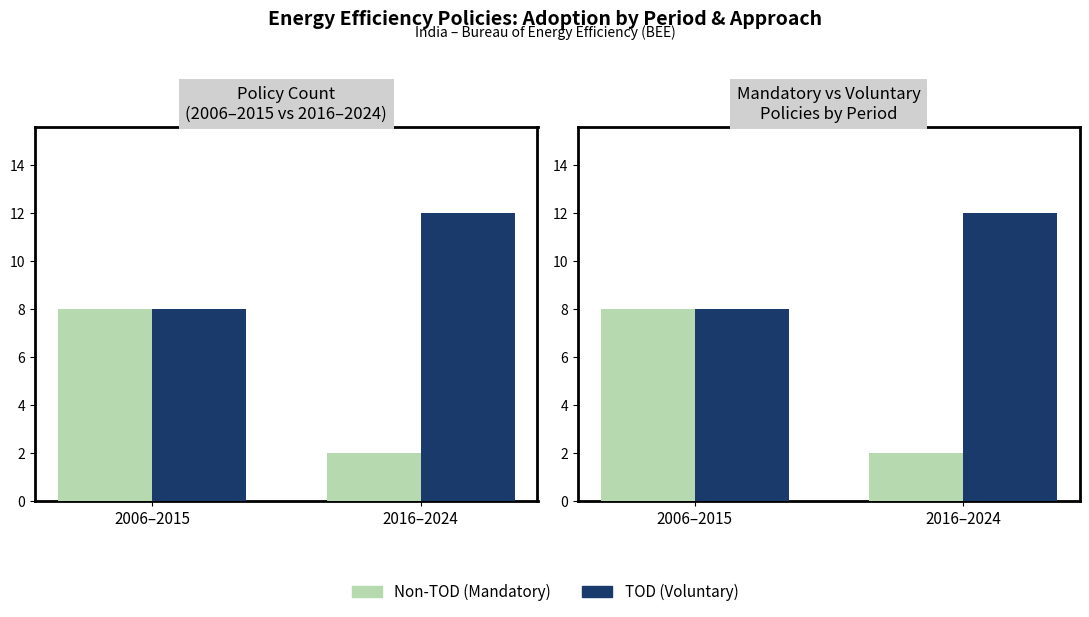

Reading right to left, what are all the values shown in this chart?

Non-TOD (Mandatory): 2	8
TOD (Voluntary): 12	8